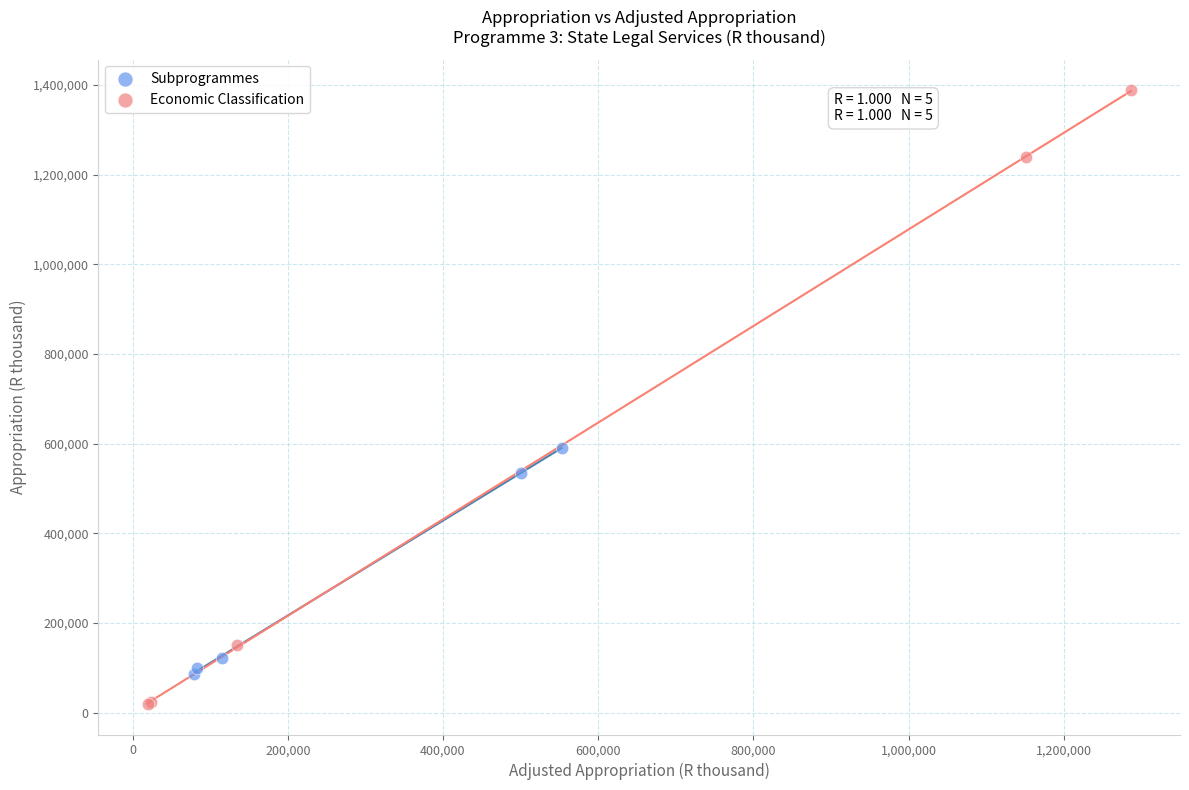

What are all the series names shown in the legend?

Subprogrammes, Economic Classification